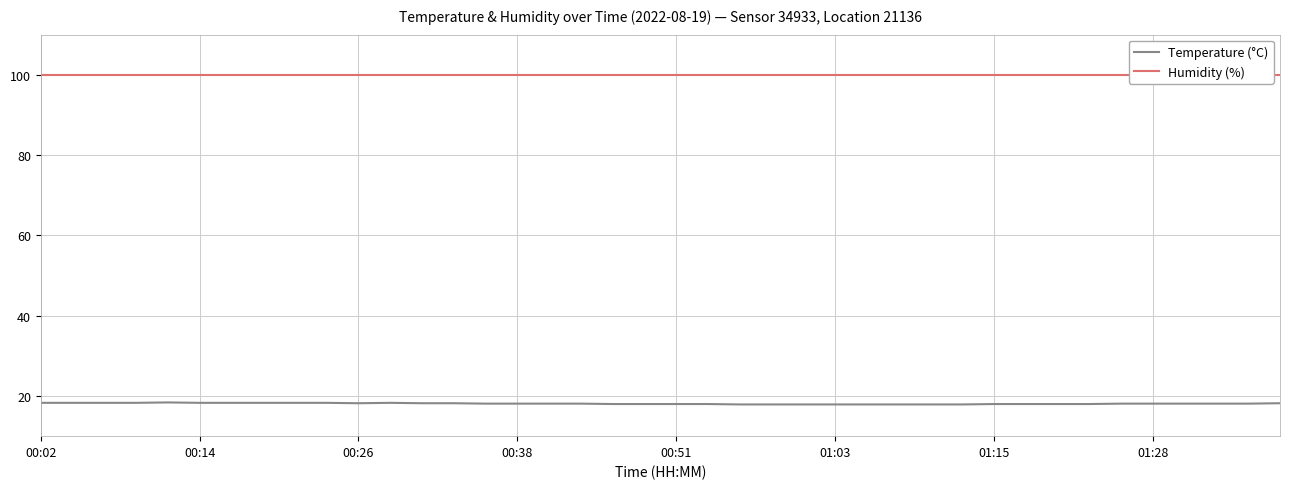

Rank the series by their average value, from highest to lowest.

Humidity (%), Temperature (°C)